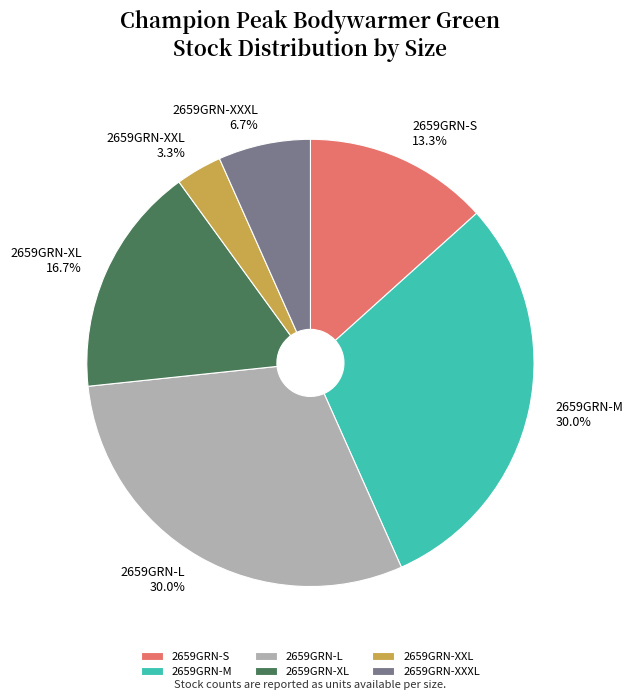

What percentage is the 2659GRN-XXXL slice, to the nearest percent?

7%